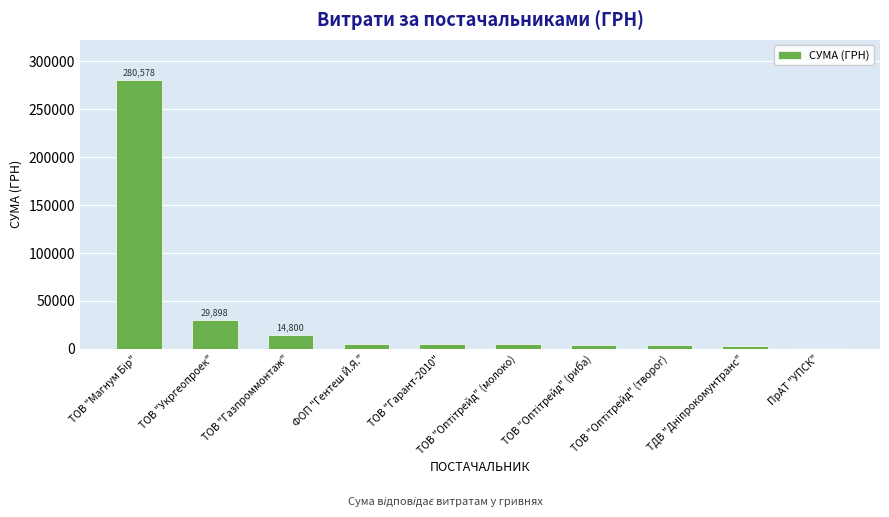

What is the minimum value shown in the chart?

979.2